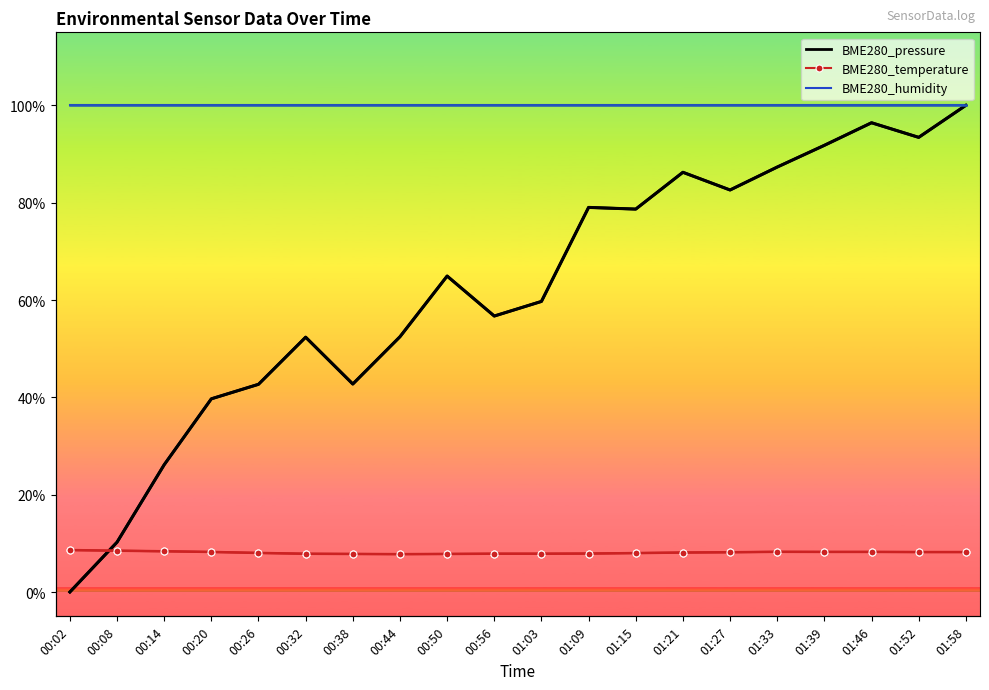

Between which two adjacent categories do BME280_temperature and BME280_pressure first intersect?

00:02 and 00:08